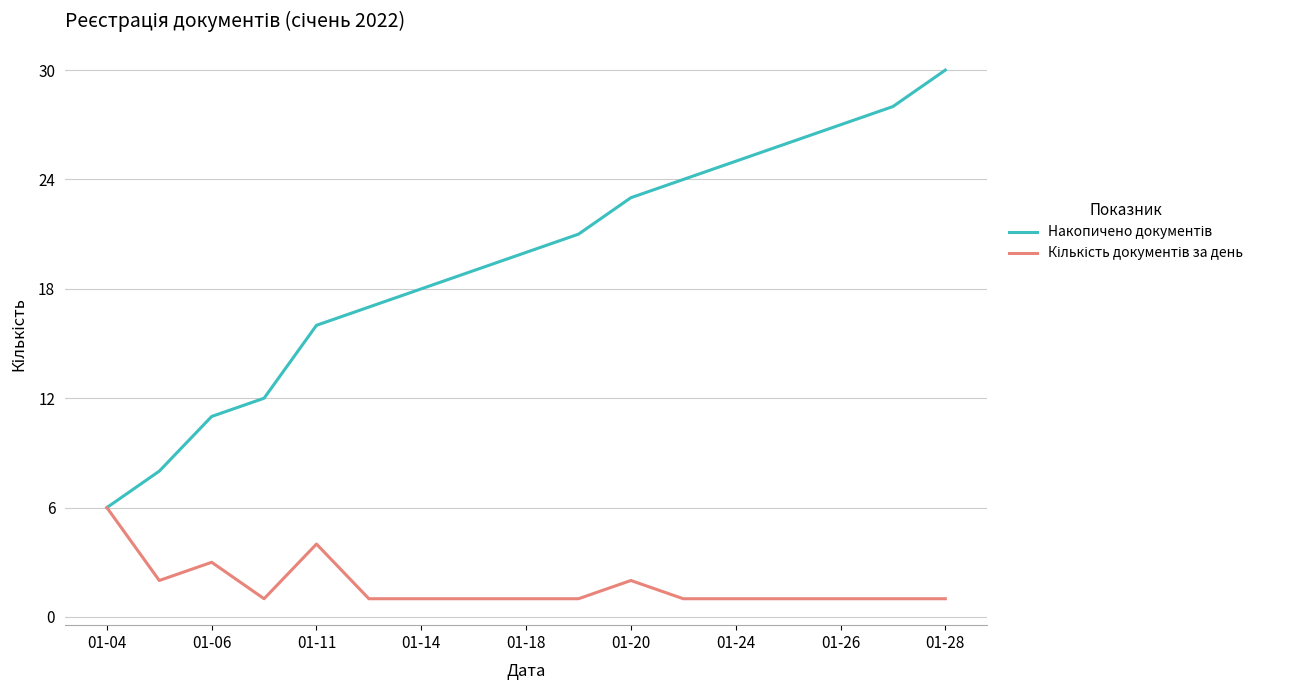

What is the maximum value shown in the chart?

30